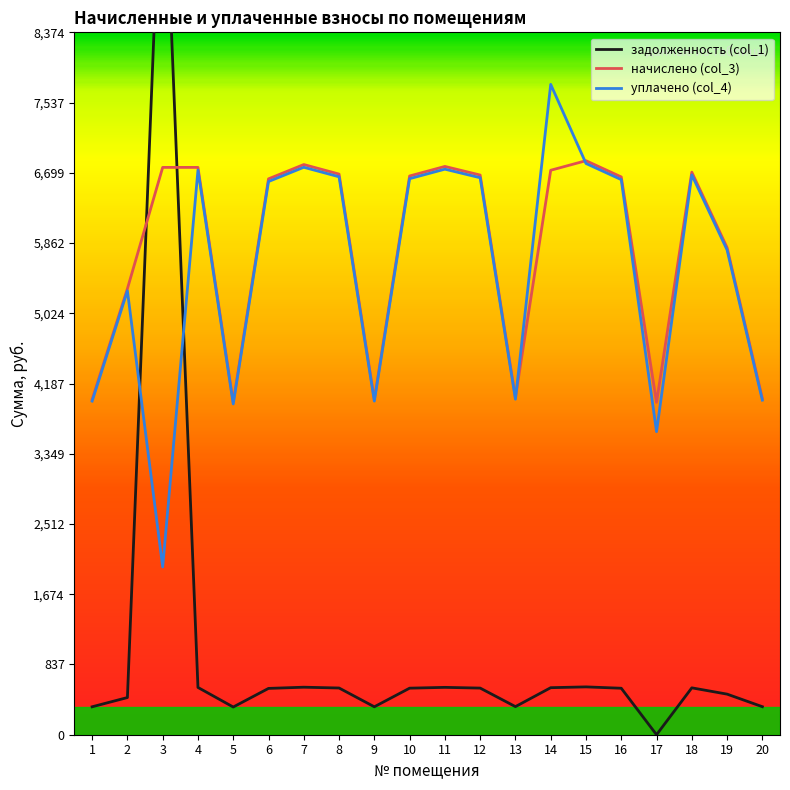

Which series has the largest range (max minus min)?

задолженность (col_1)